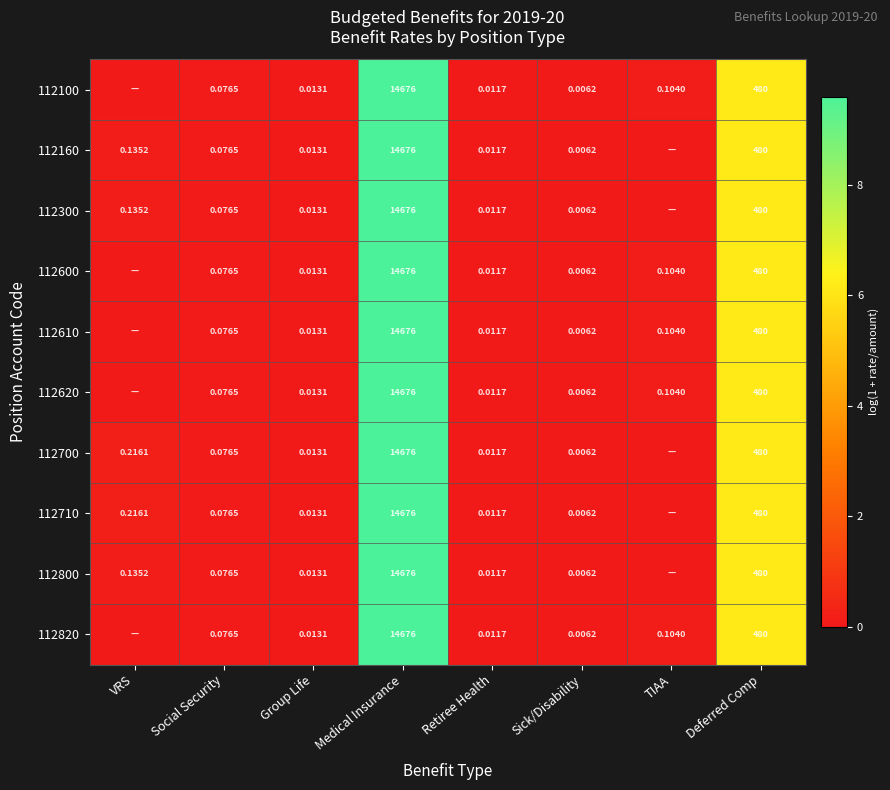

Is the value of 112710 at VRS greater than the value of 112160 at VRS?

Yes